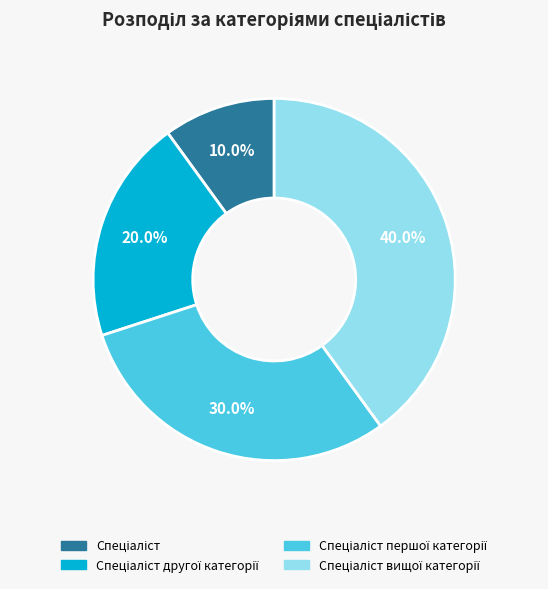

Is there a majority slice in this chart?

No